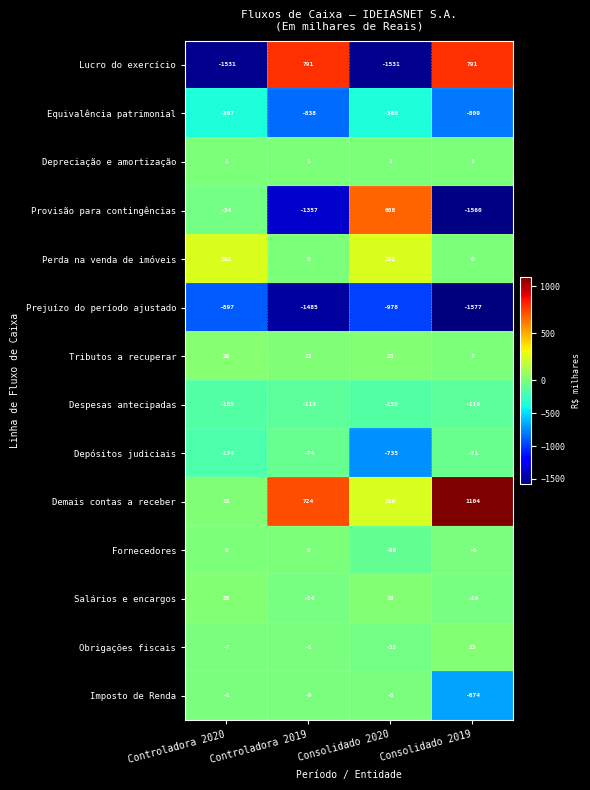

What is the sum of all Demais contas a receber values?

2090